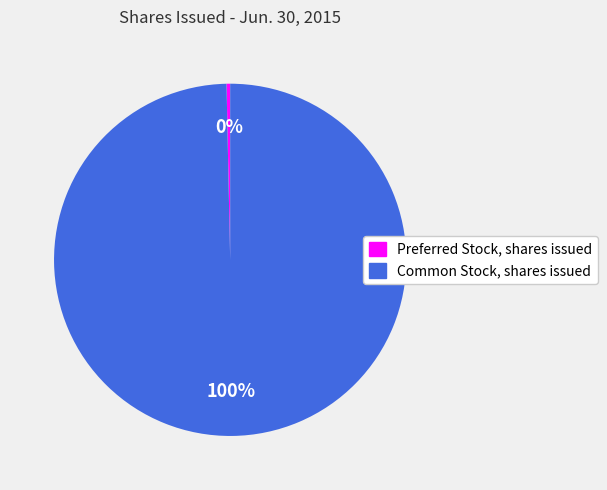

To the nearest percent, what is the combined percentage of Common Stock, shares issued and Preferred Stock, shares issued?

100%